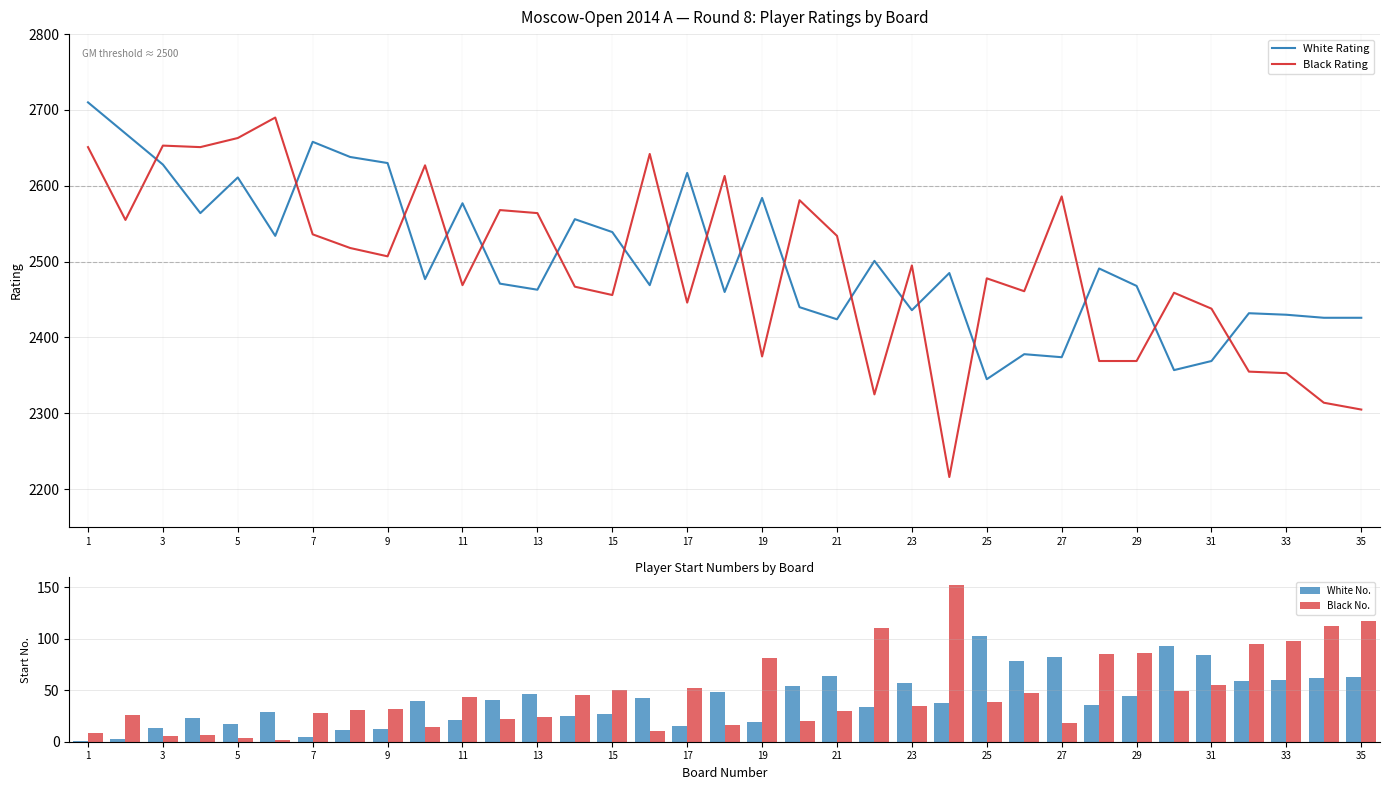

What is the difference between the second highest and second lowest values in the White No. series?

90